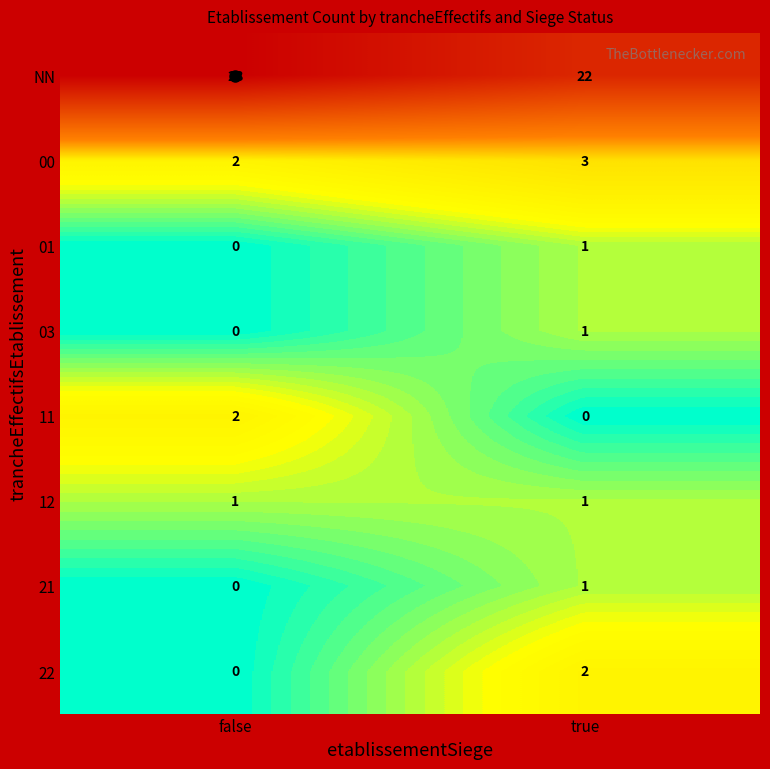

How many series are shown in this chart?

8